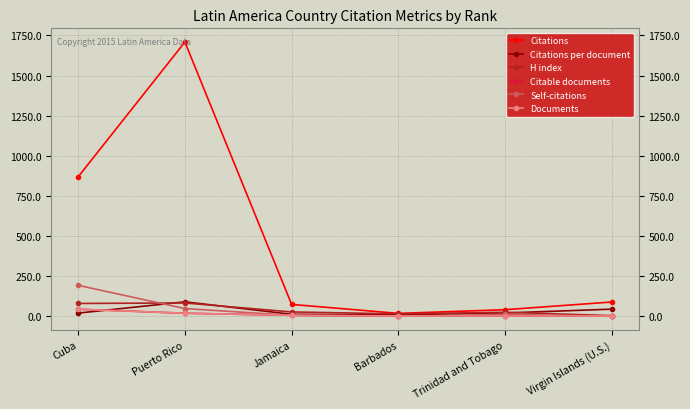

How many data points does each series have?

6